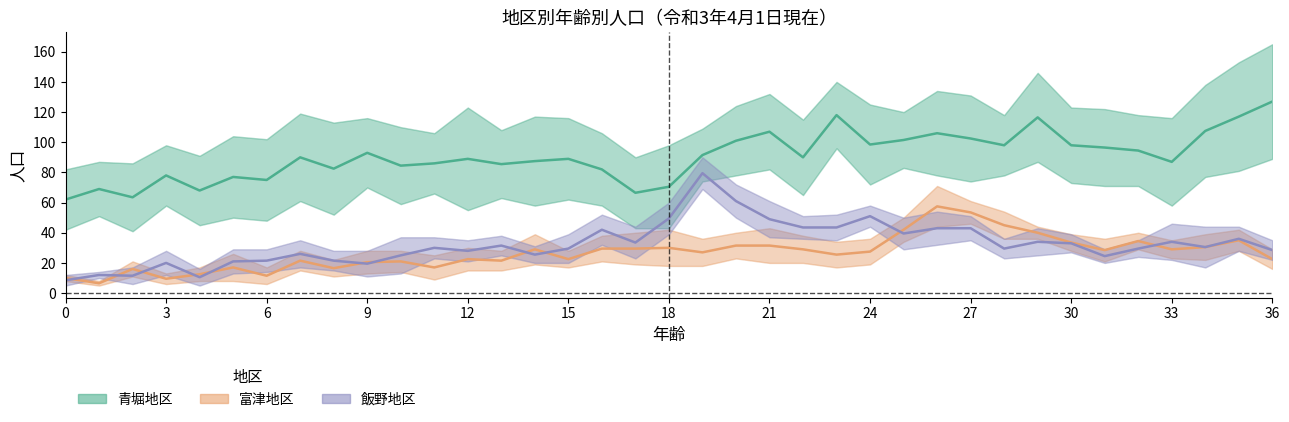

Reading right to left, list all the values displayed in this chart.

青堀地区 合計: 36=165	35=153	34=138	33=116	32=118	31=122	30=123	29=146	28=118	27=131	26=134	25=120	24=125	23=140	22=115	21=132	20=124	19=109	18=98	17=90	16=106	15=116	14=117	13=108	12=123	11=106	10=110	9=116	8=113	7=119	6=102	5=104	4=91	3=98	2=86	1=87	0=82
青堀地区 男計: 36=89	35=81	34=77	33=58	32=71	31=71	30=73	29=87	28=78	27=74	26=78	25=83	24=72	23=96	22=65	21=82	20=78	19=74	18=43	17=43	16=58	15=62	14=58	13=63	12=55	11=66	10=59	9=70	8=52	7=61	6=48	5=50	4=45	3=58	2=41	1=51	0=42
富津地区 合計: 36=29	35=42	34=39	33=35	32=40	31=36	30=39	29=44	28=54	27=61	26=71	25=50	24=36	23=34	22=38	21=43	20=40	19=36	18=42	17=40	16=38	15=28	14=39	13=28	12=30	11=25	10=28	9=28	8=22	7=28	6=17	5=26	4=17	3=13	2=21	1=8	0=12
富津地区 男計: 36=16	35=28	34=22	33=23	32=29	31=21	30=28	29=36	28=36	27=46	26=44	25=34	24=19	23=17	22=20	21=20	20=23	19=18	18=18	17=19	16=21	15=17	14=19	13=15	12=15	11=9	10=14	9=13	8=11	7=15	6=6	5=8	4=8	3=6	2=11	1=5	0=8
飯野地区 合計: 36=35	35=44	34=44	33=46	32=35	31=29	30=39	29=43	28=36	27=51	26=54	25=50	24=58	23=52	22=51	21=61	20=72	19=90	18=60	17=44	16=52	15=39	14=31	13=38	12=35	11=37	10=37	9=28	8=28	7=35	6=29	5=29	4=16	3=28	2=17	1=14	0=12
飯野地区 男計: 36=22	35=28	34=17	33=22	32=24	31=20	30=27	29=25	28=23	27=35	26=32	25=29	24=44	23=35	22=36	21=37	20=50	19=69	18=39	17=23	16=32	15=20	14=20	13=25	12=21	11=23	10=13	9=11	8=15	7=17	6=14	5=13	4=5	3=12	2=6	1=10	0=5